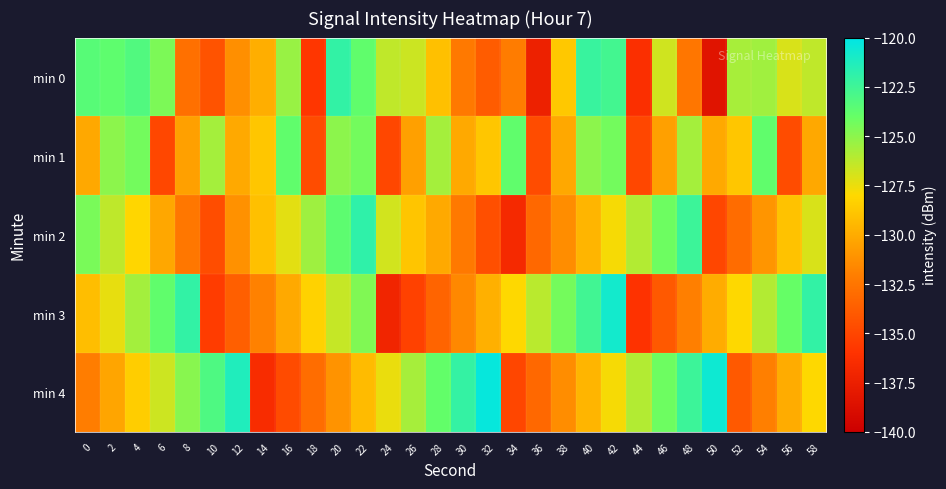

At which category does the chart reach its peak across all series?

32